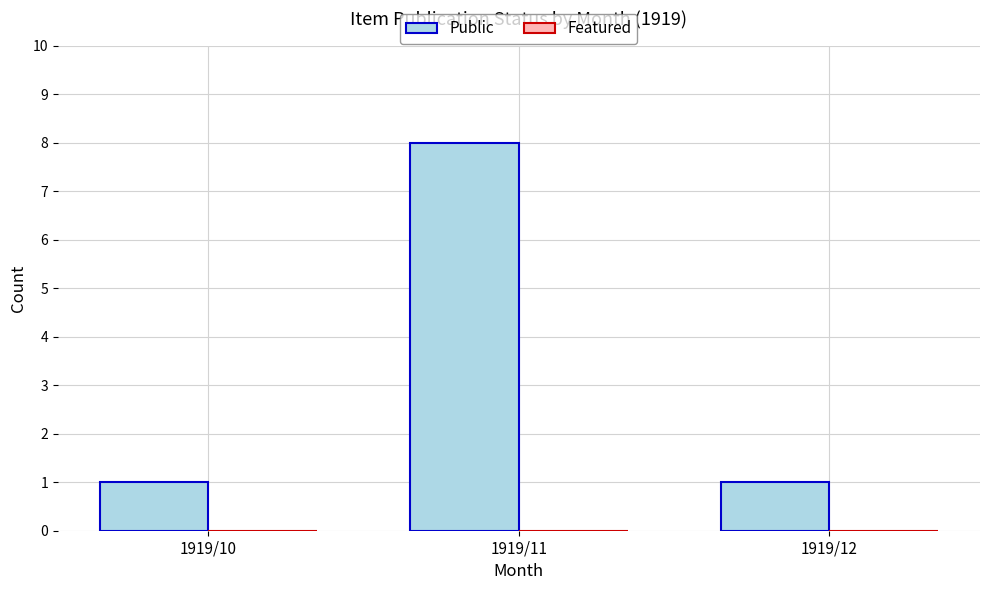

What is the value of the 3rd bar from the left?

1